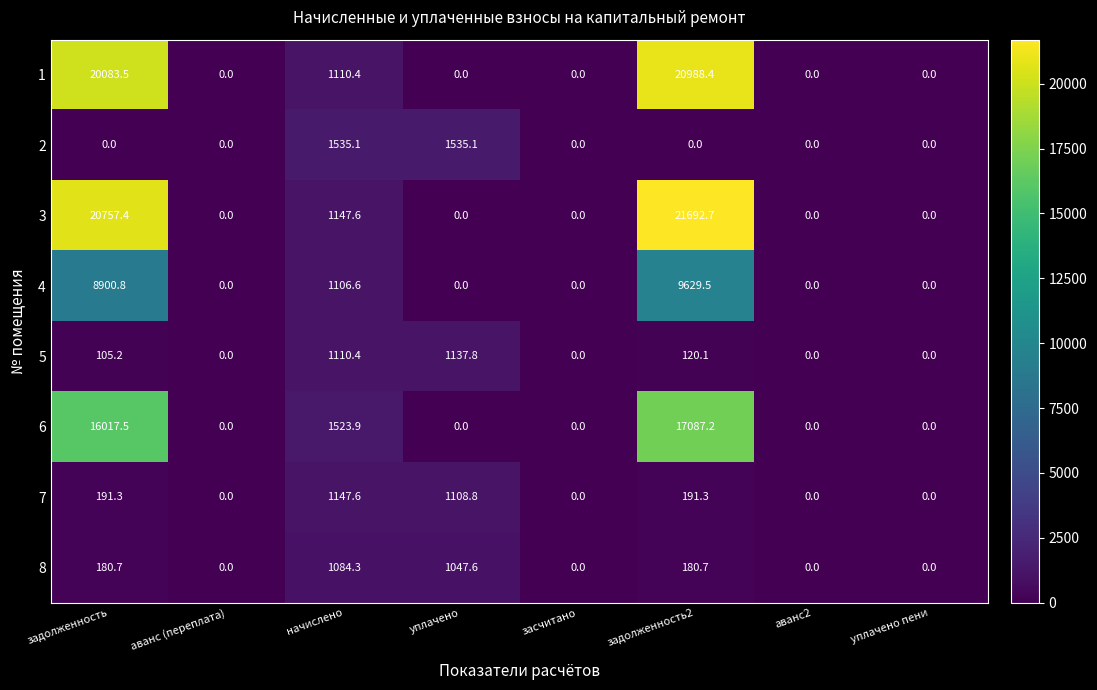

Count the number of categories in the chart.

8